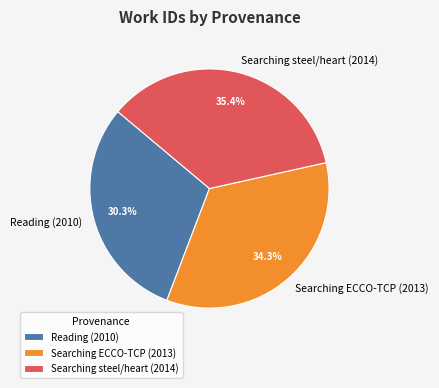

Is Searching steel/heart (2014) the majority of the pie?

No